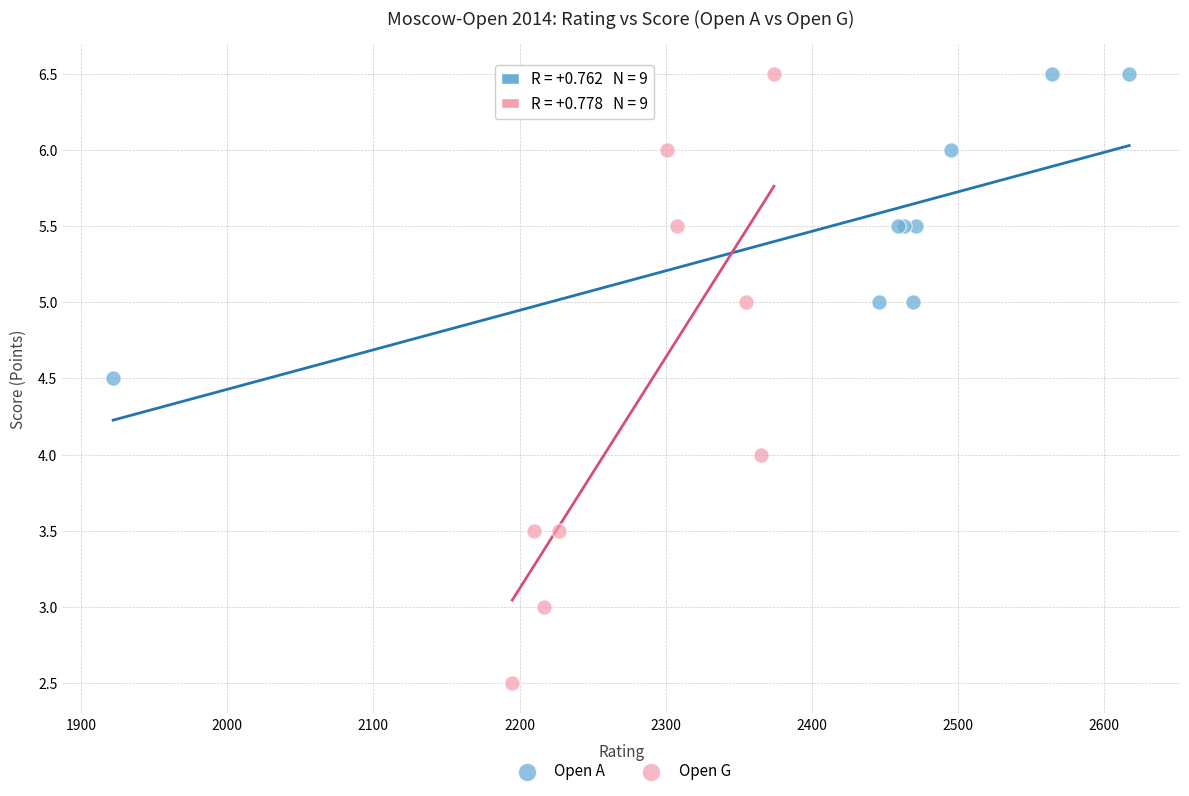

Which series reaches the minimum Y coordinate?

Open G